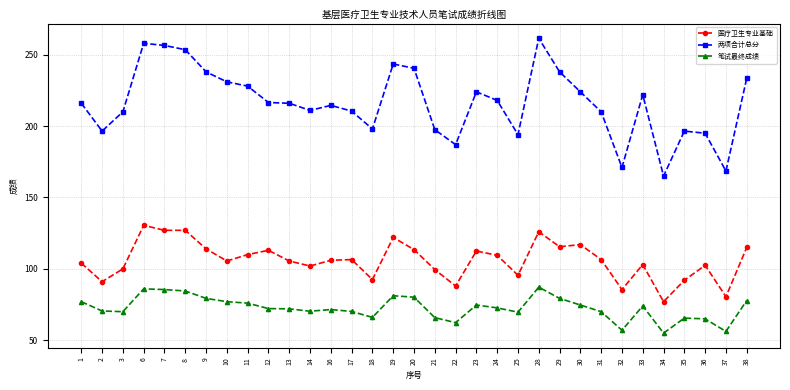

Which series has the widest spread of values?

两项合计总分